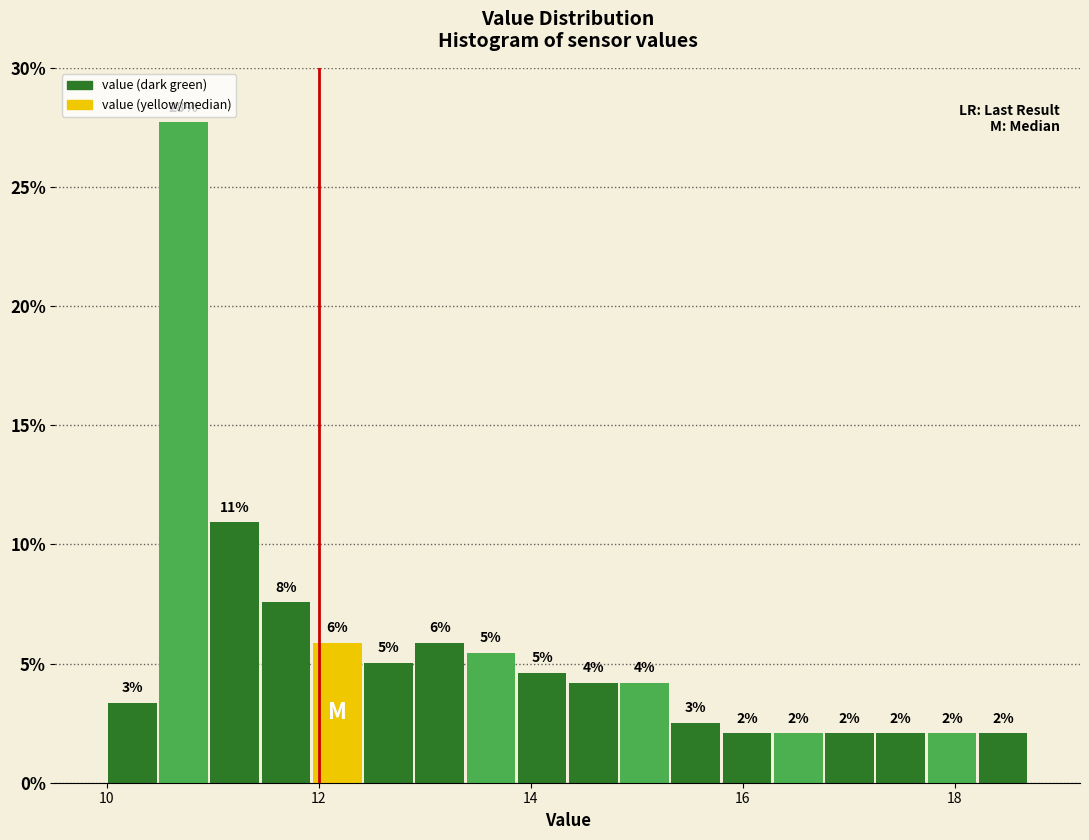

Around what value on the x-axis is the tallest bar? Give the approximate position of its centre, as read against the axis.

10.8